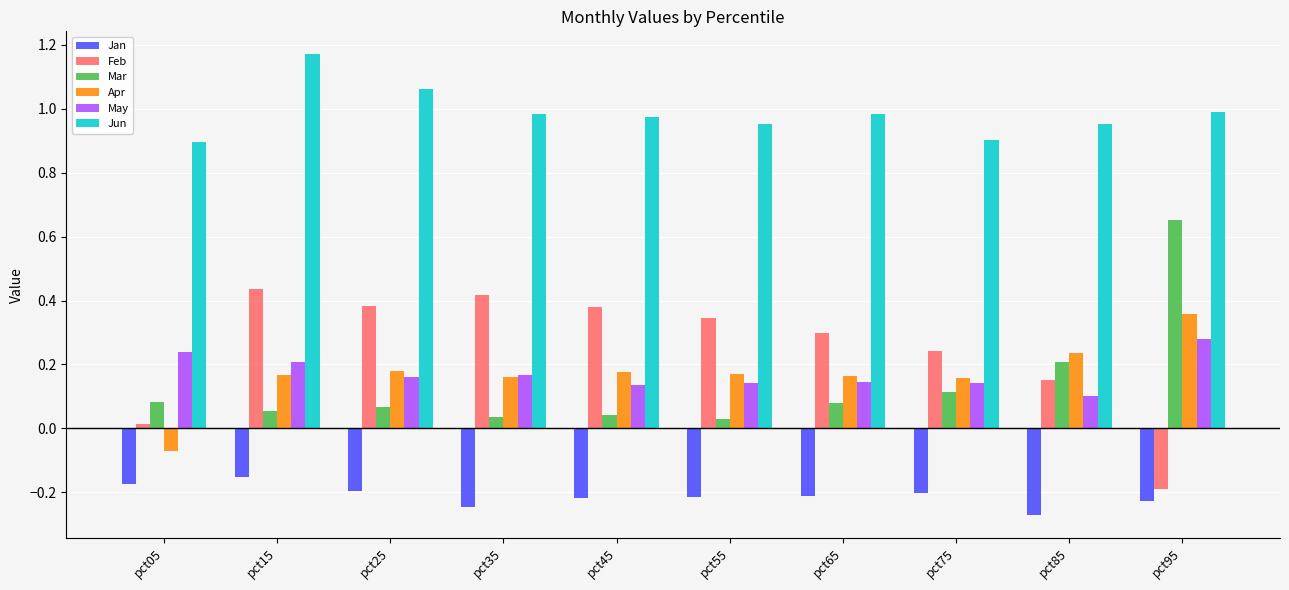

True or false: Apr has a value of 0.2 at pct45.

True